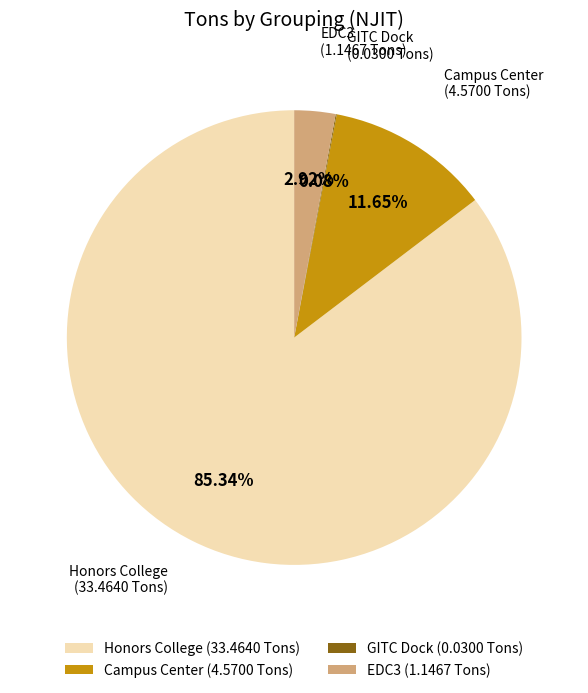

Which has a higher value, EDC3 (1.1467 Tons) or Honors College (33.4640 Tons)?

Honors College (33.4640 Tons)